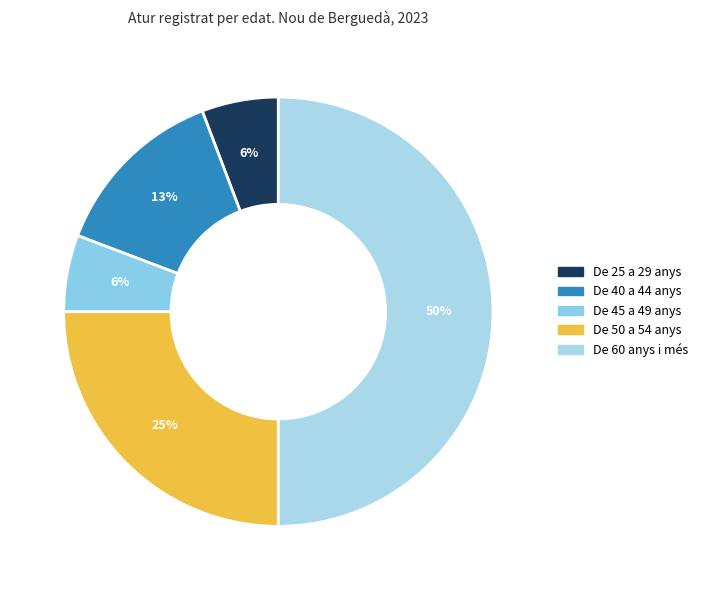

What is the smallest slice in the pie chart?

De 25 a 29 anys